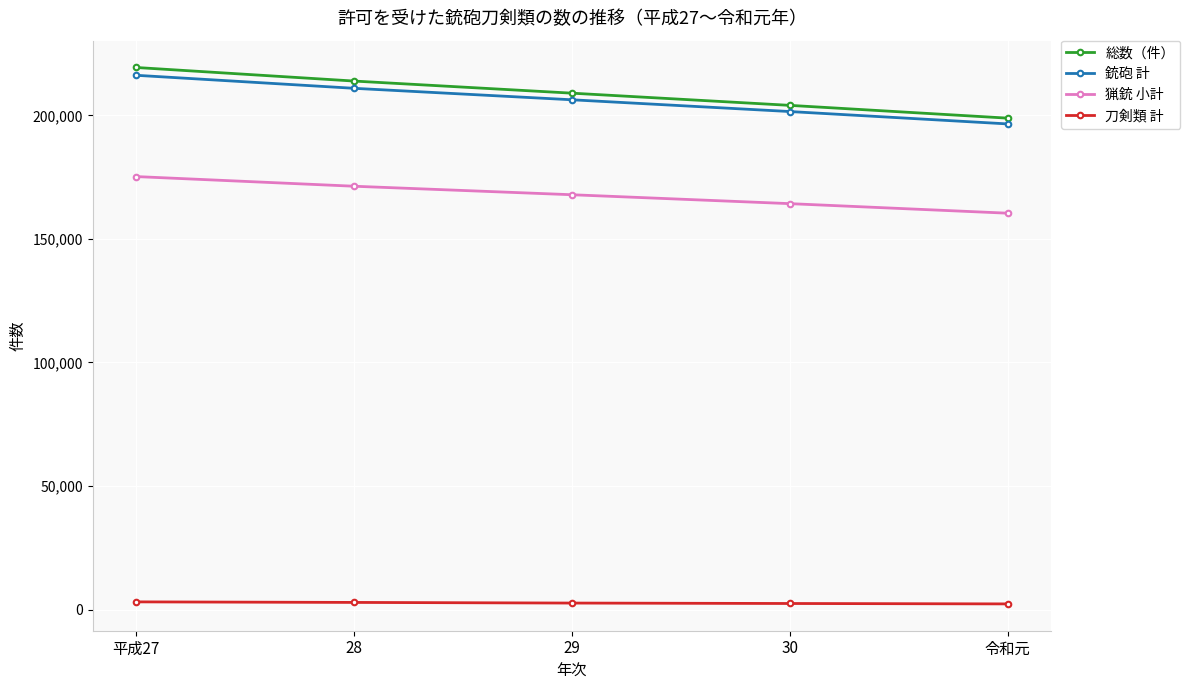

What is the label of the 2nd point from the left?

28